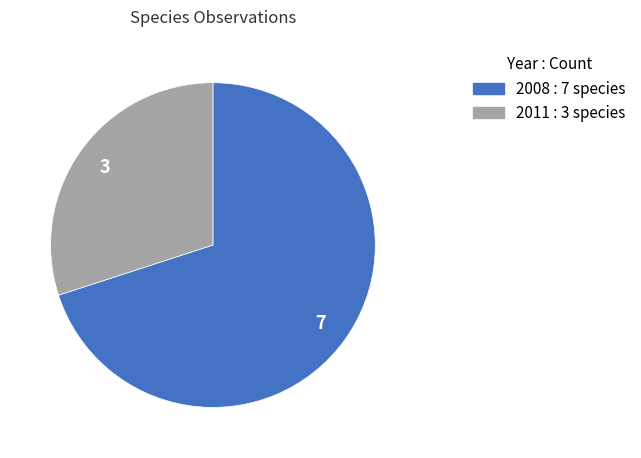

How many segments does this pie chart have?

2